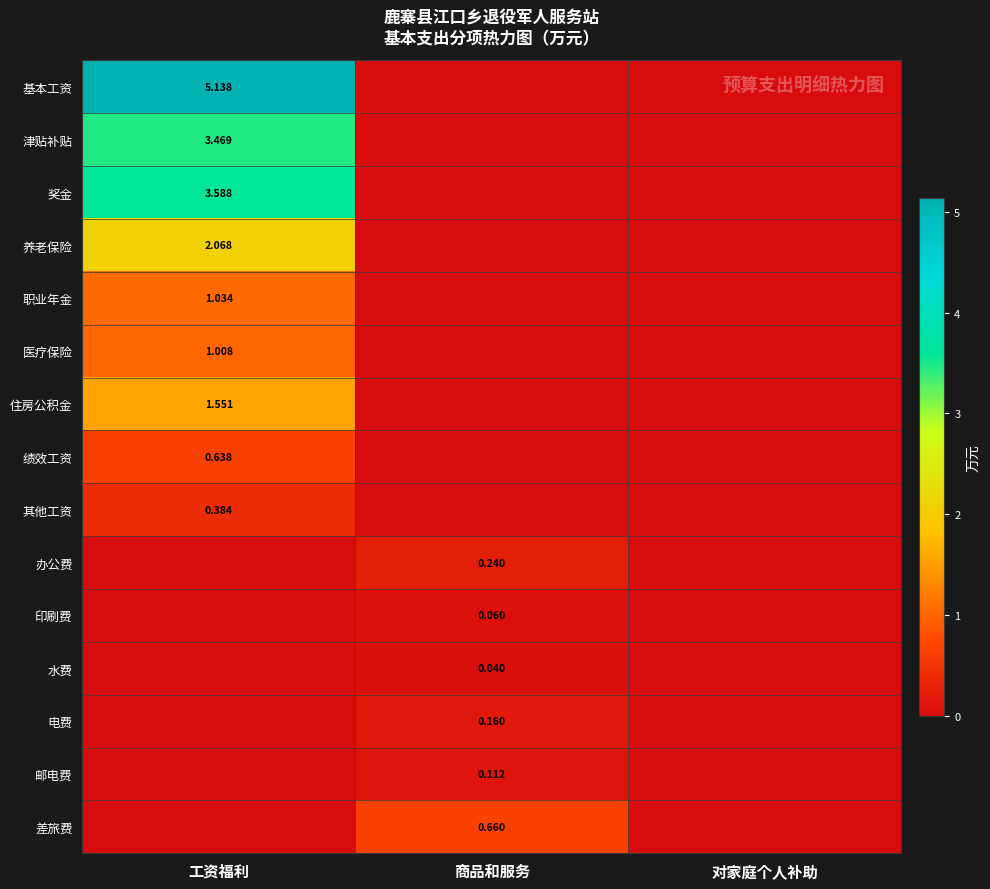

At which category is the sum across all series the highest?

工资福利